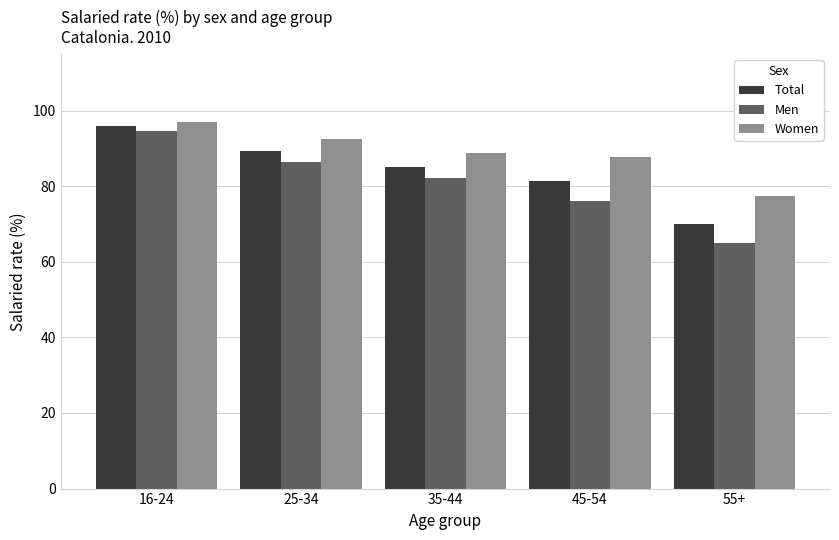

What is the value of the Total bar at the 1st from the left?

95.8